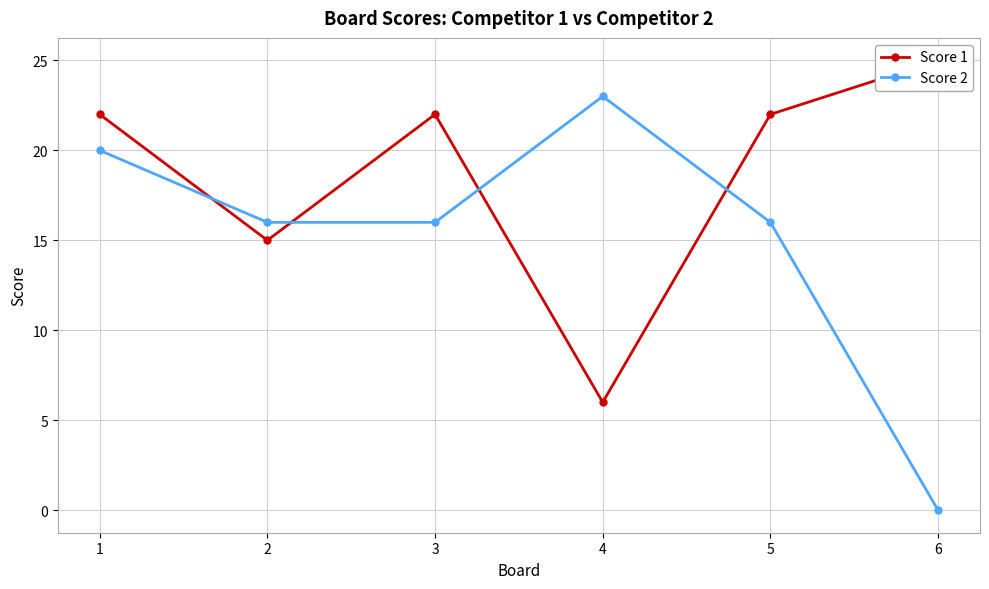

Between 2 and 4, which series saw the biggest shift?

Score 1